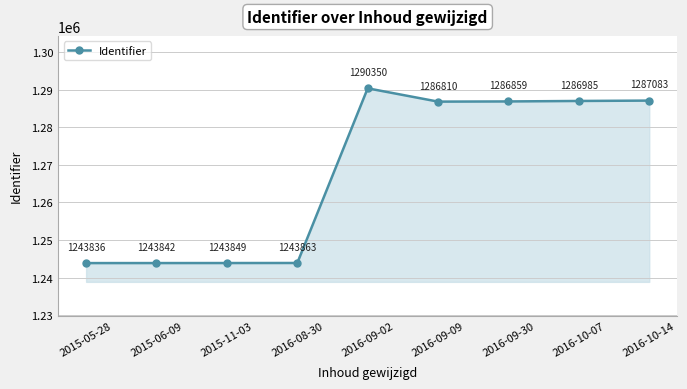

How many points are higher than both their immediate neighbors (excluding endpoints)?

1